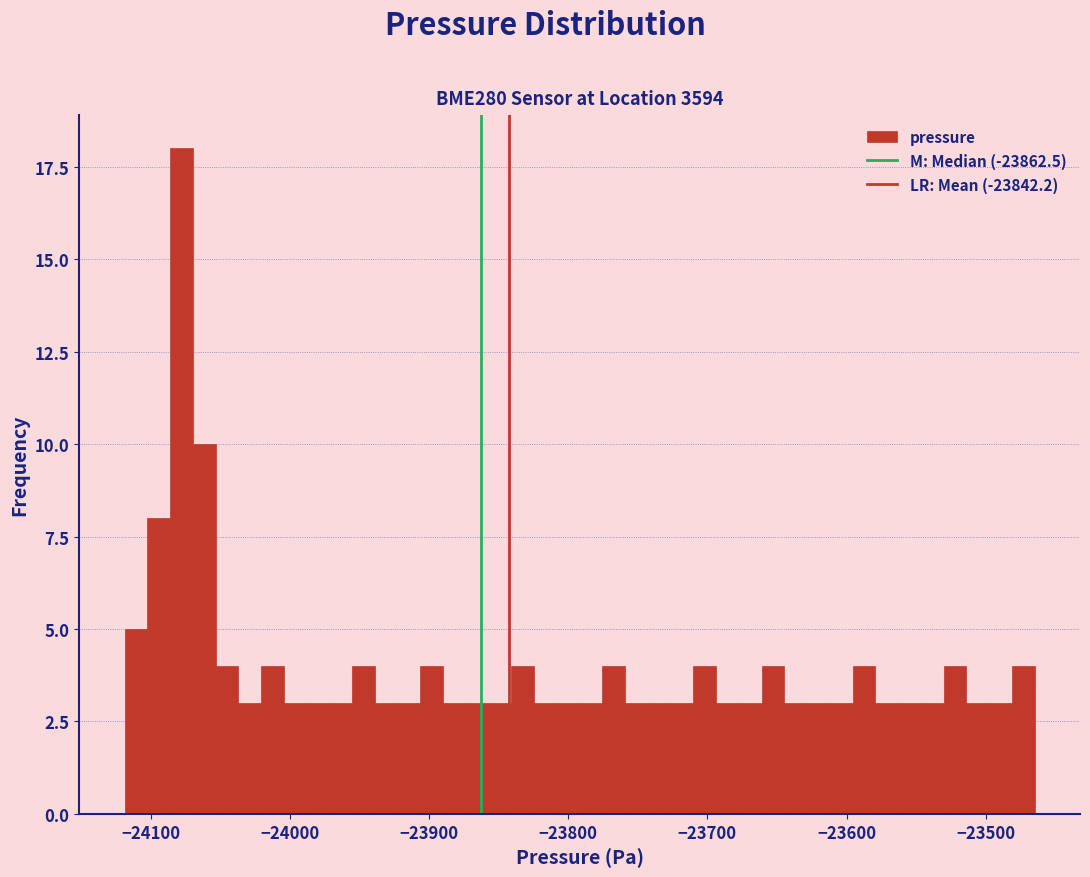

Around what value on the x-axis is the tallest bar? Give the approximate position of its centre, as read against the axis.

-24080